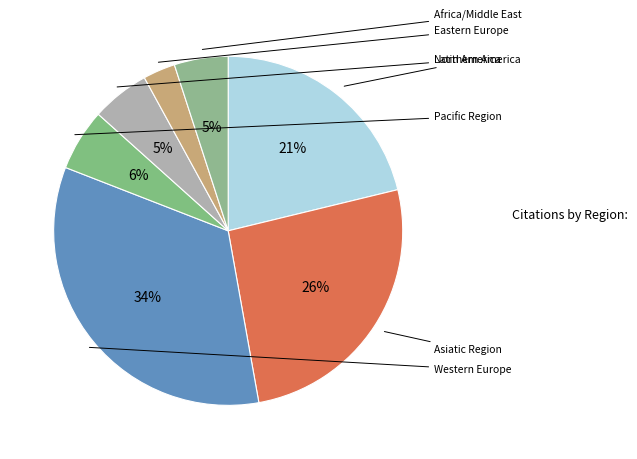

Does Northern America represent more than half of the total?

No